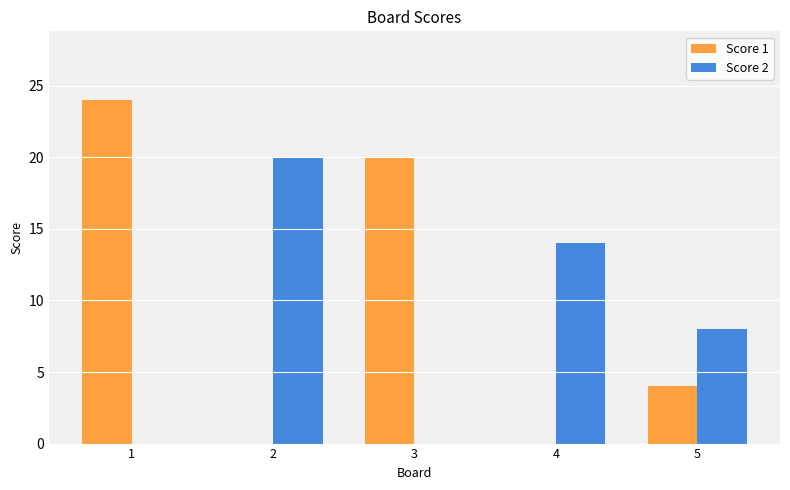

How many groups of bars are there?

5